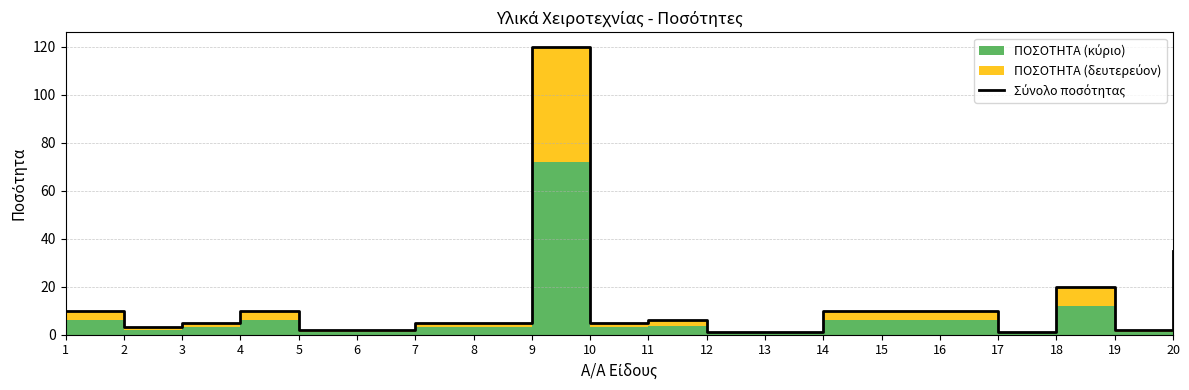

Reading left to right, transcribe all the data shown in this chart.

10	3	5	10	2	2	5	5	120	5	6	1	1	10	10	10	1	20	2	35